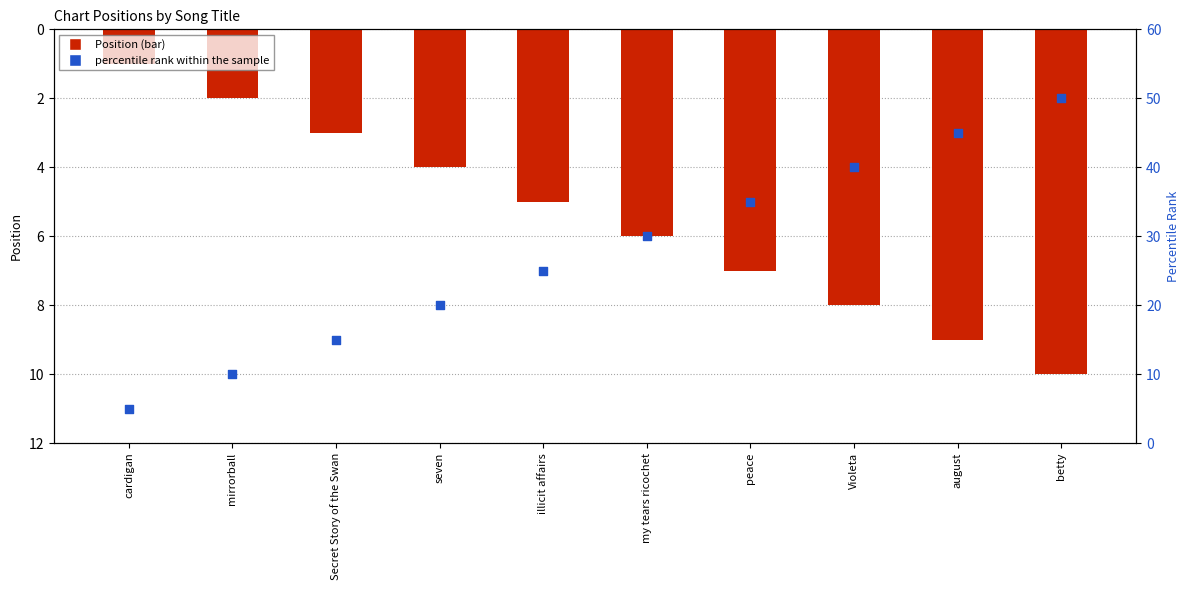

Which series contains the lowest Y value?

Position